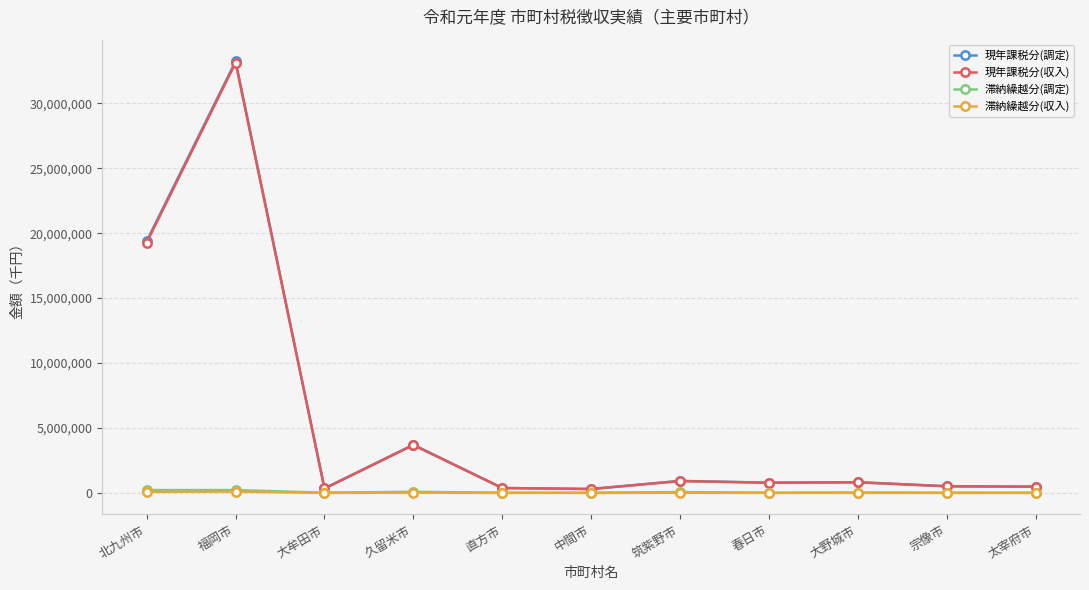

What is the maximum value shown in the chart?

33237067